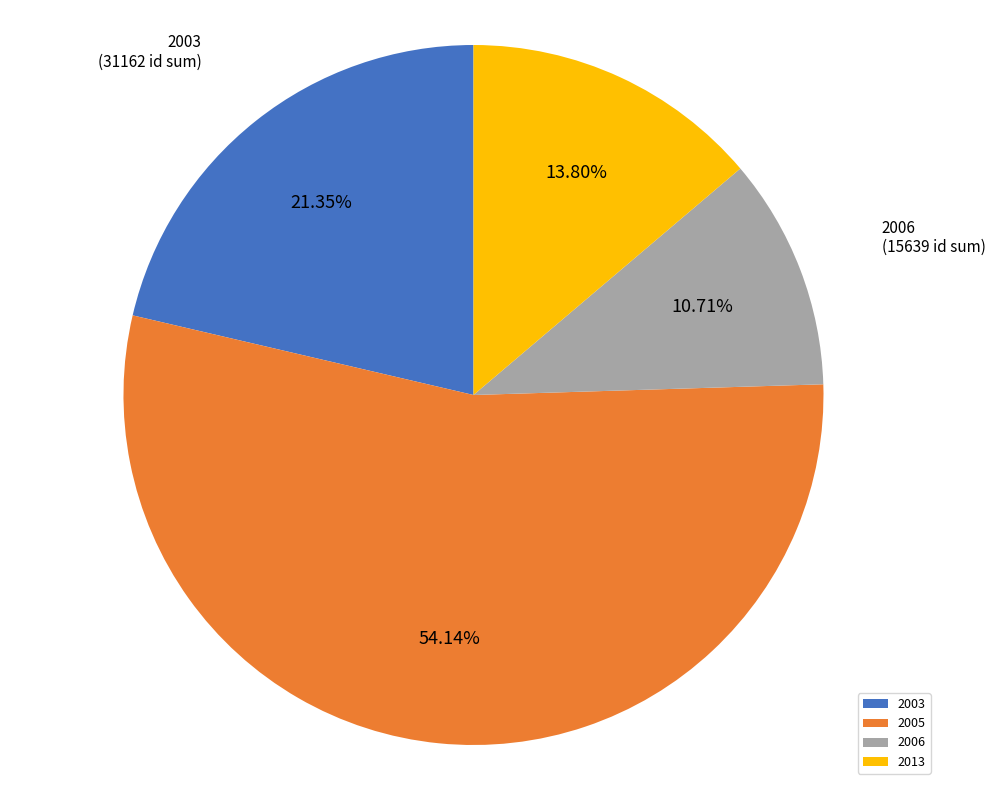

Count the number of slices in the pie.

4